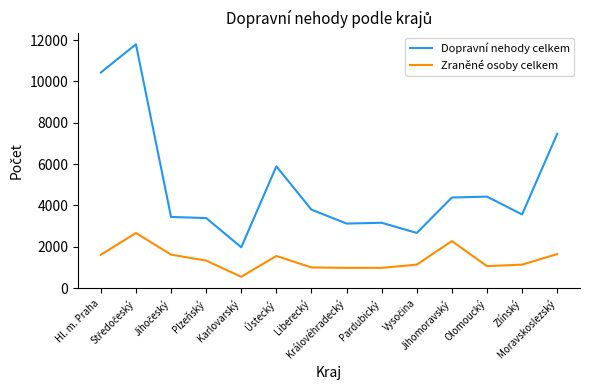

What is the minimum value for Dopravní nehody celkem?

1971